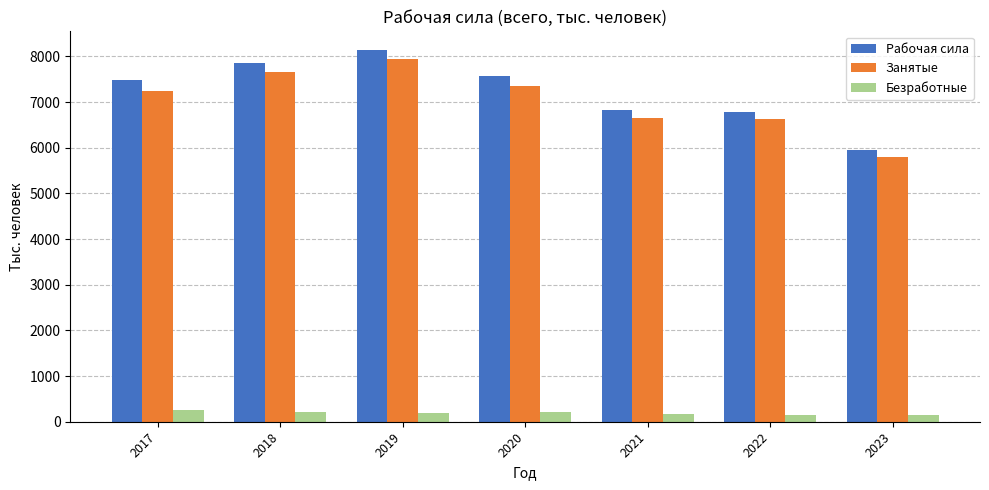

What is the sum of all Занятые values?

49277.6